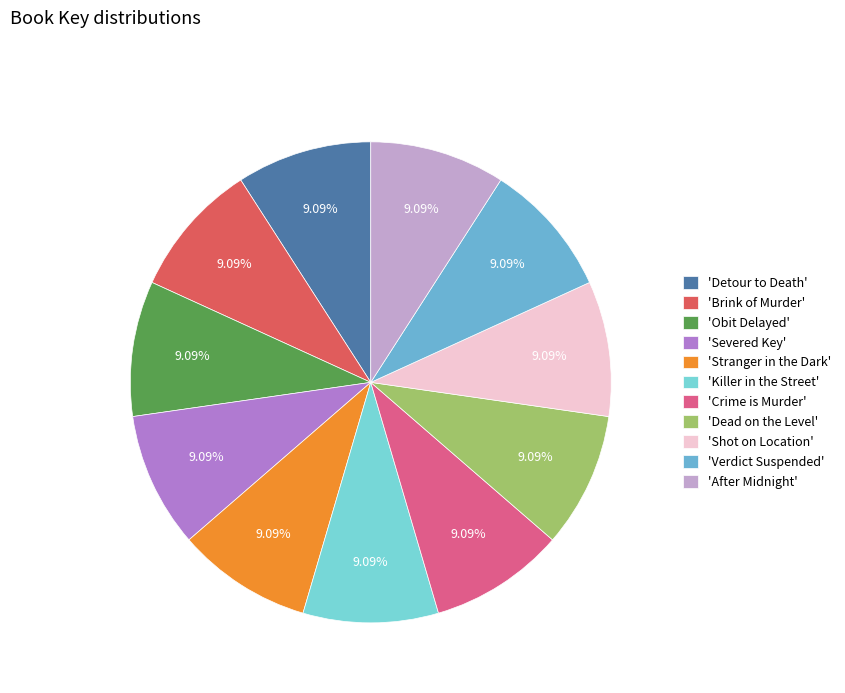

Count the number of slices in the pie.

11